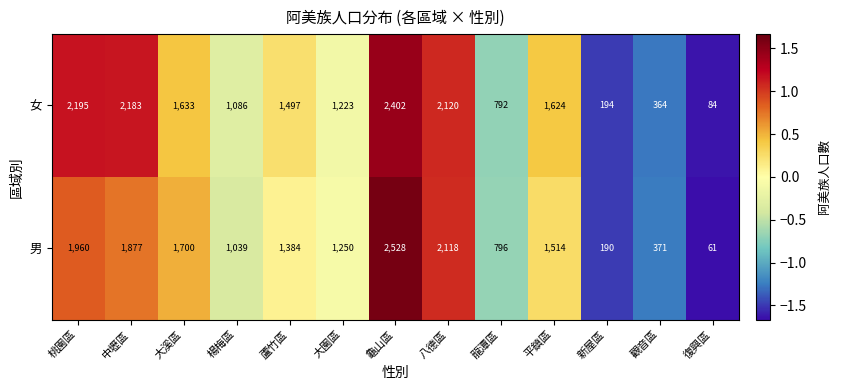

What is the total value across all series at 楊梅區?

2125